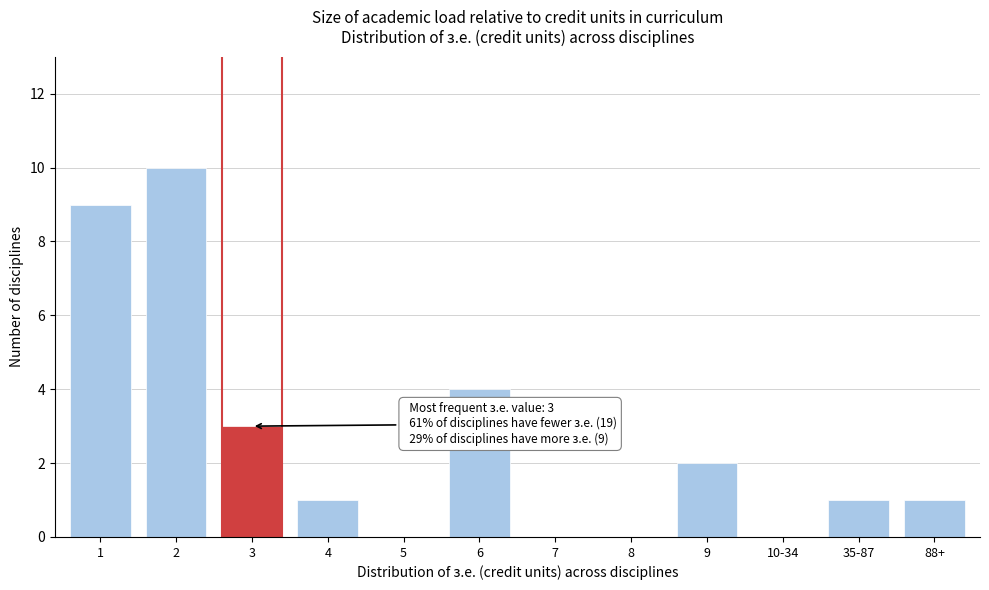

Reading left to right, list all the values displayed in this chart.

1=9	2=10	3=3	4=1	5=0	6=4	7=0	8=0	9=2	10-34=0	35-87=1	88+=1